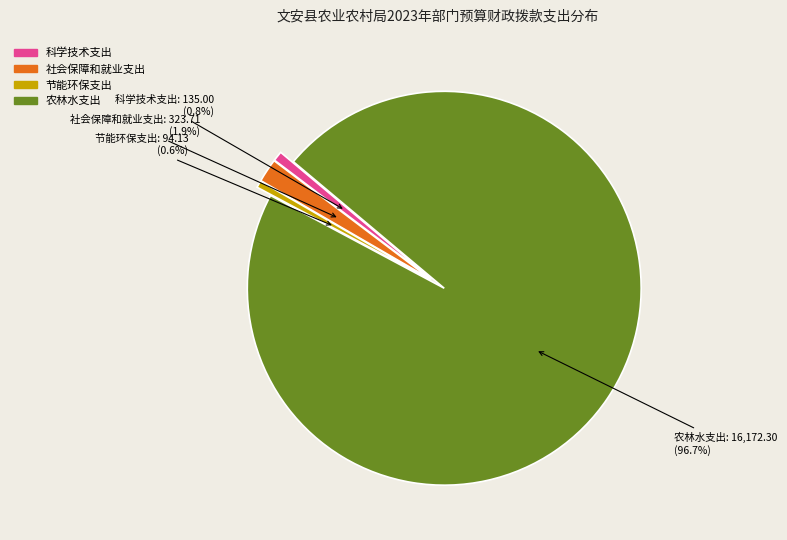

How much of the chart is everything except 节能环保支出?

99.4%